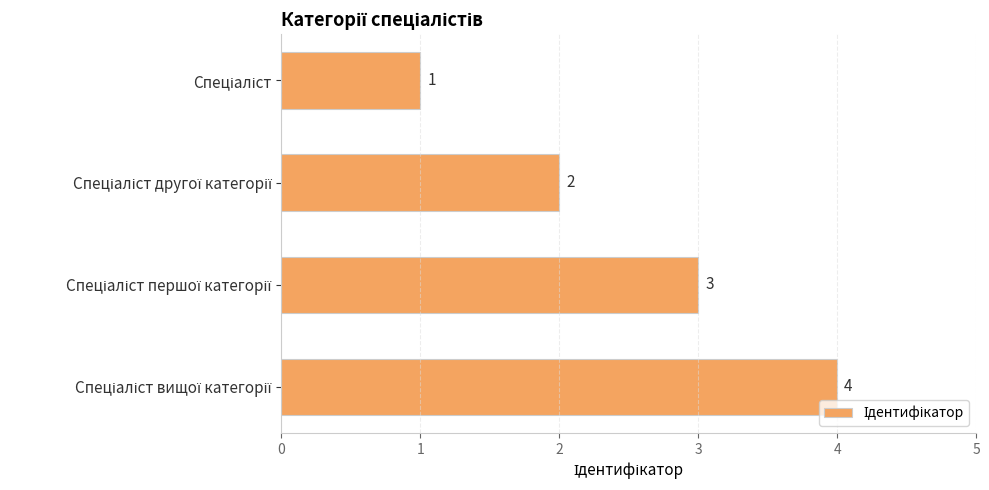

What is the smallest value displayed?

1